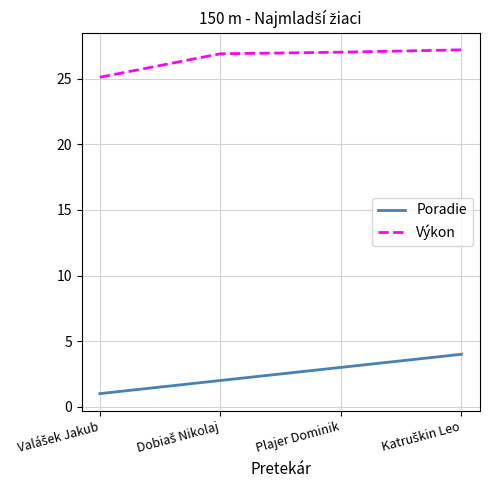

Is the value of Výkon at Plajer Dominik greater than the value of Poradie at Plajer Dominik?

Yes